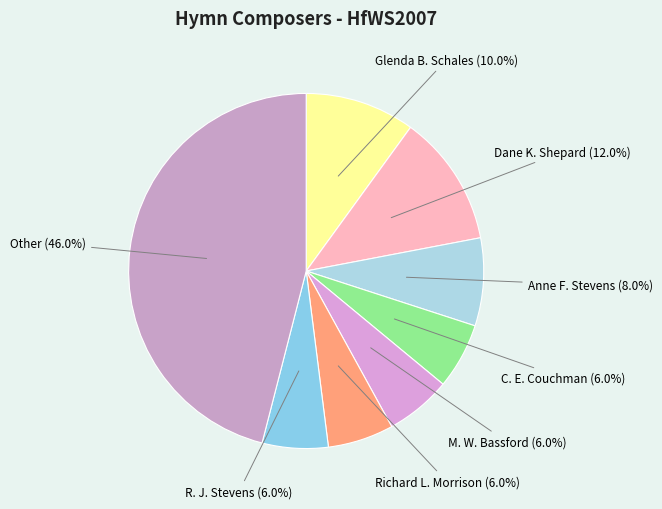

What is the total percentage of C. E. Couchman and R. J. Stevens?

12.0%